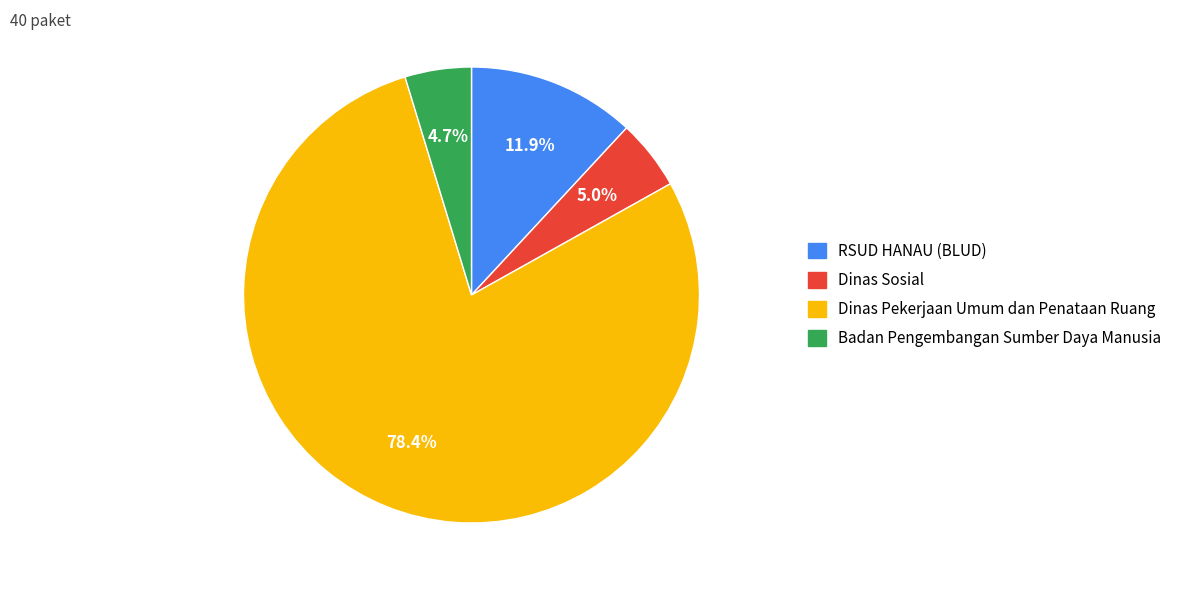

Is there any slice that represents more than half of the pie?

Yes